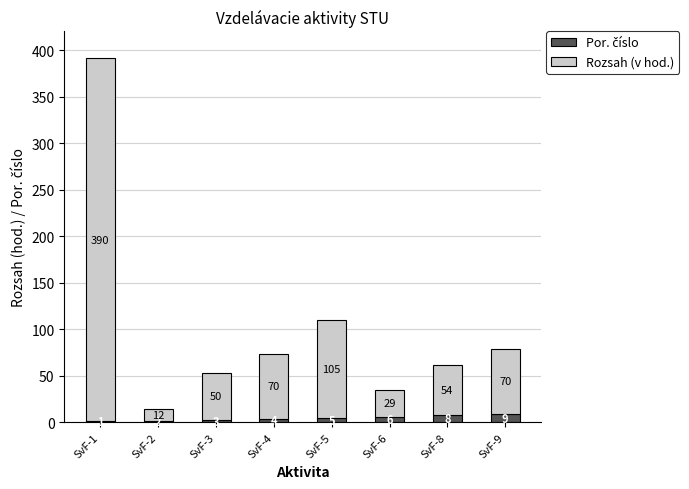

At which category is the sum across all series the highest?

SvF-1